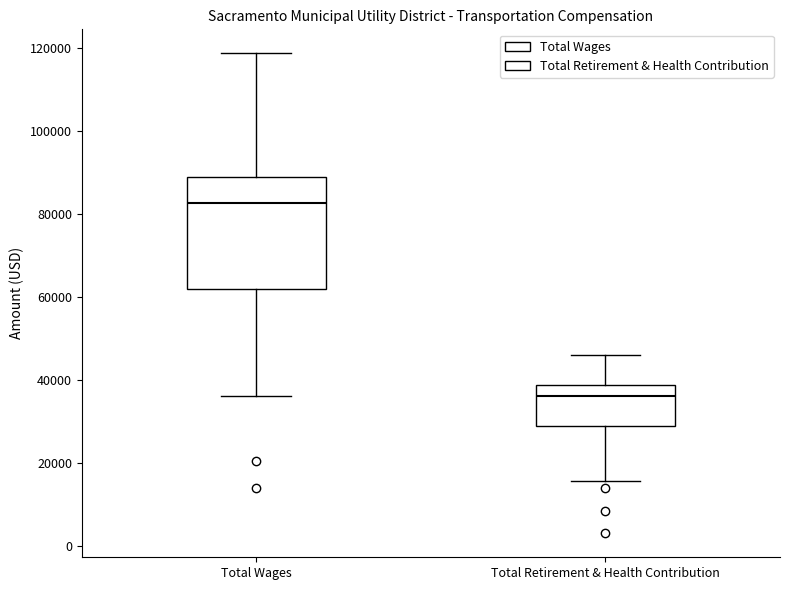

Which box has the lowest median line?

Total Retirement & Health Contribution